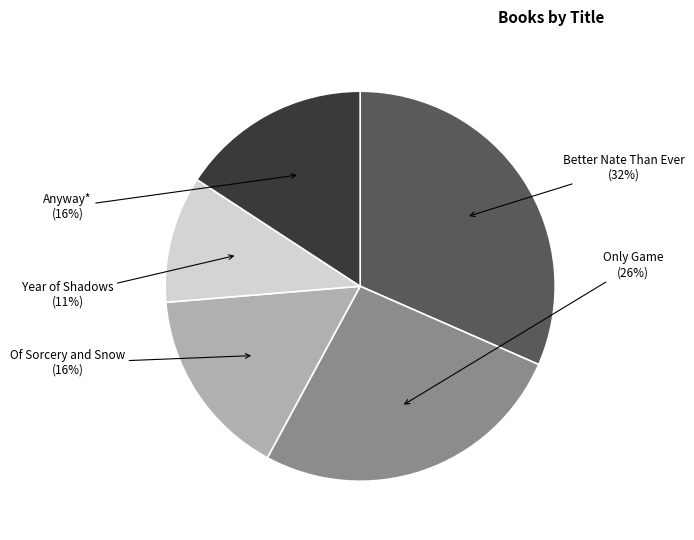

The Year of Shadows slice represents 18% of the pie. True or false?

False